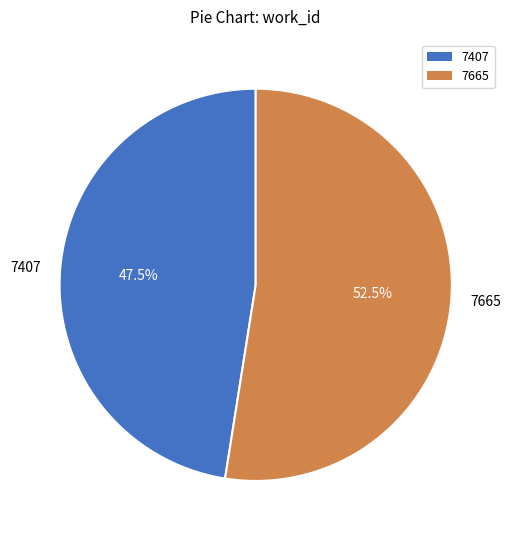

What portion of the pie excludes 7665?

47.5%